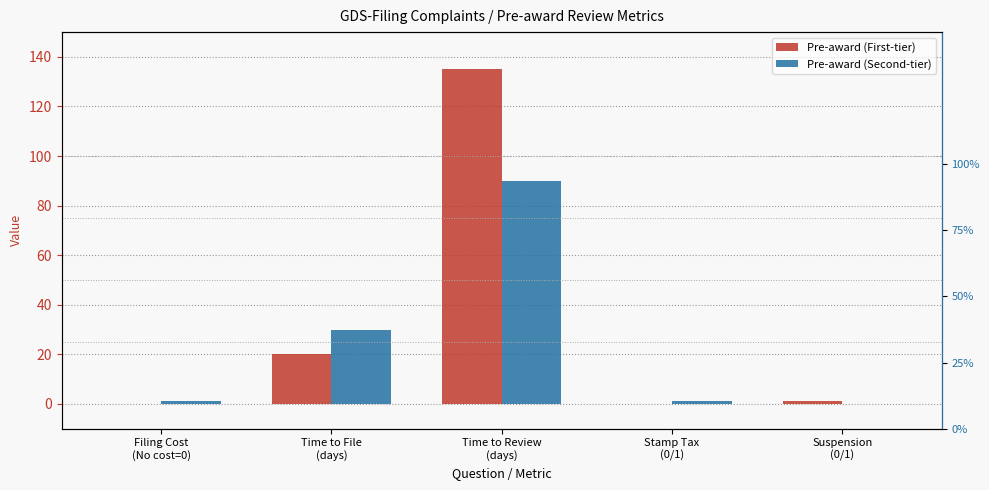

At how many categories does at least one series exceed 103?

1